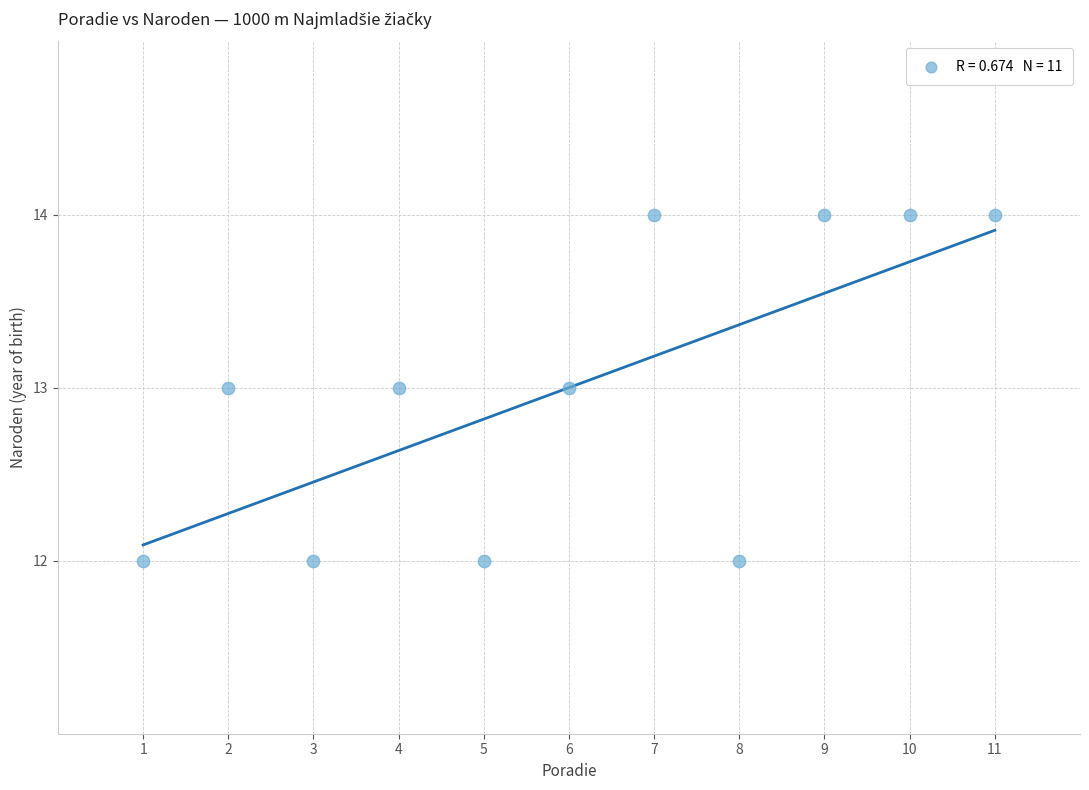

What is the range of X values (max minus min)?

10